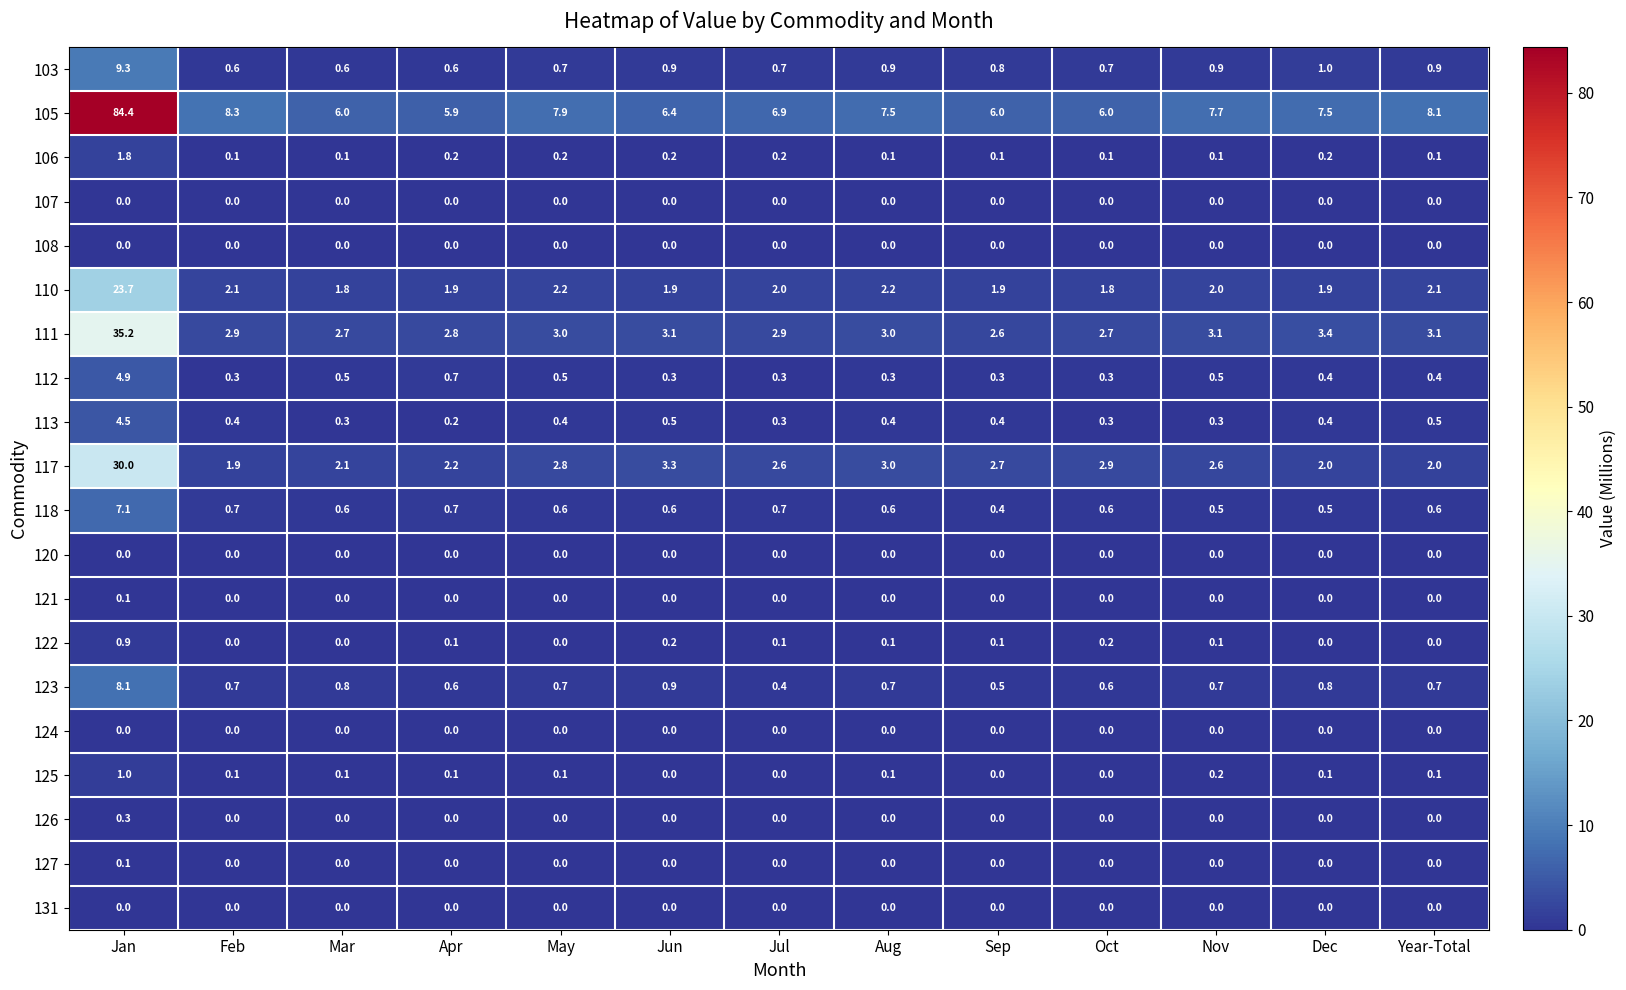

What is the spread (max minus min) of values at Apr?

5.9